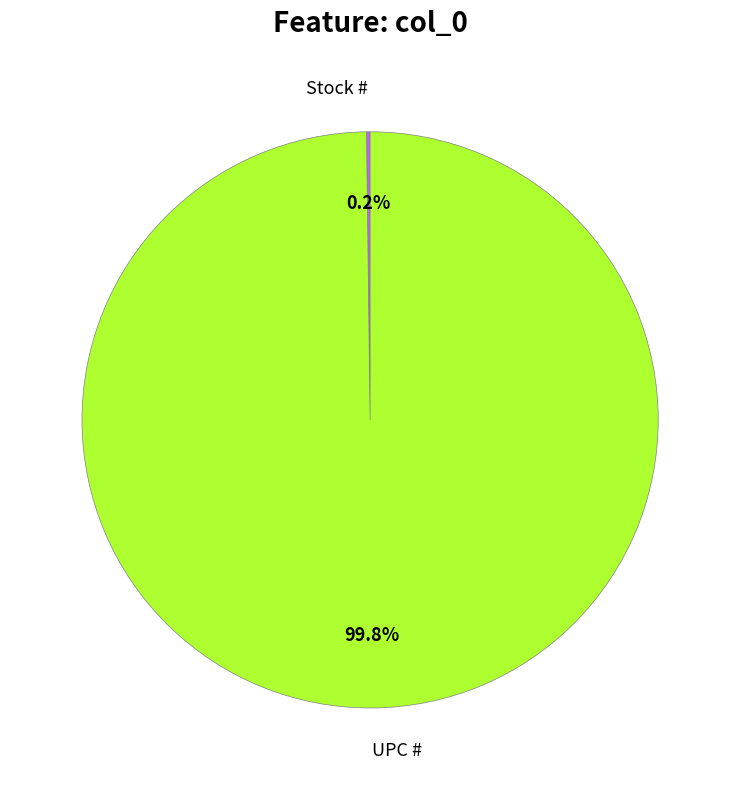

Does UPC # account for over 50% of the chart?

Yes